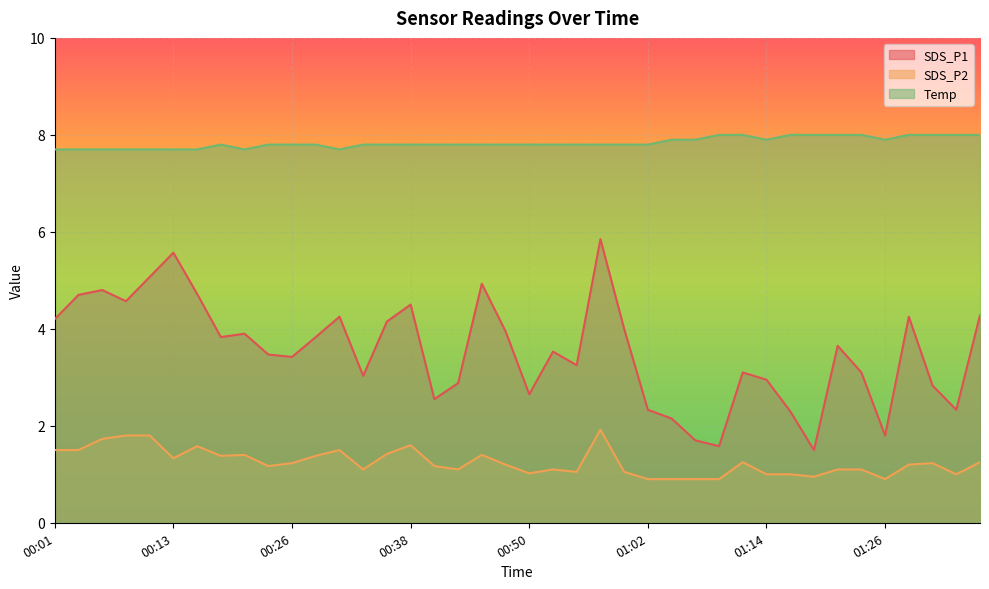

How many data points in SDS_P1 are above 3?

27